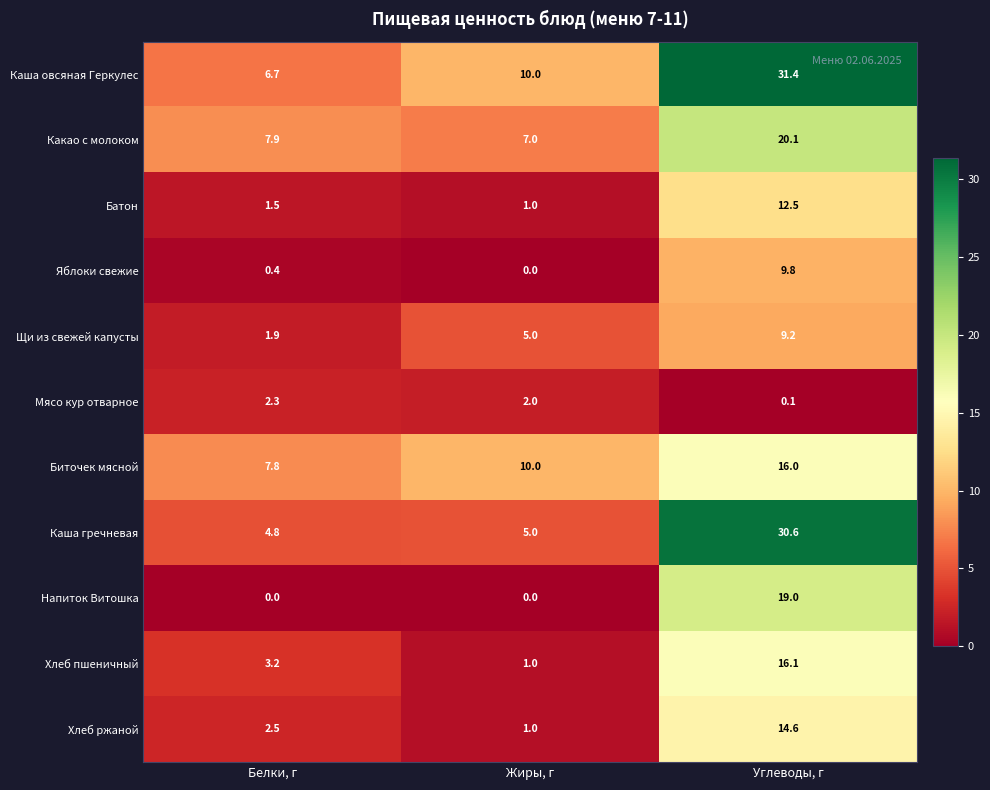

What is the average value of the Щи из свежей капусты series?

5.4